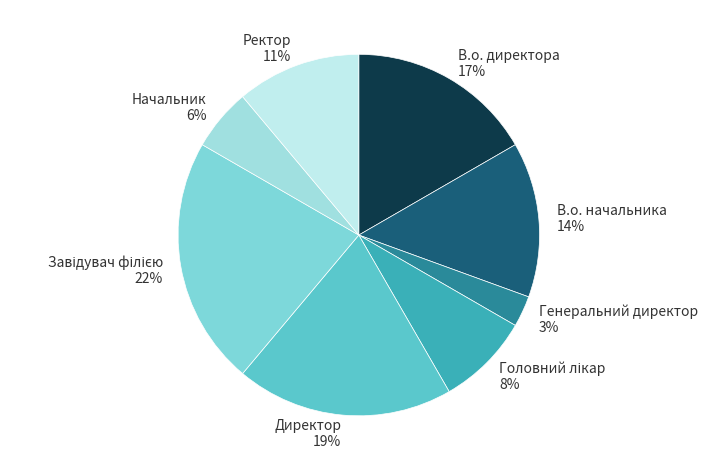

Which has a higher value, В.о. начальника or Ректор?

В.о. начальника